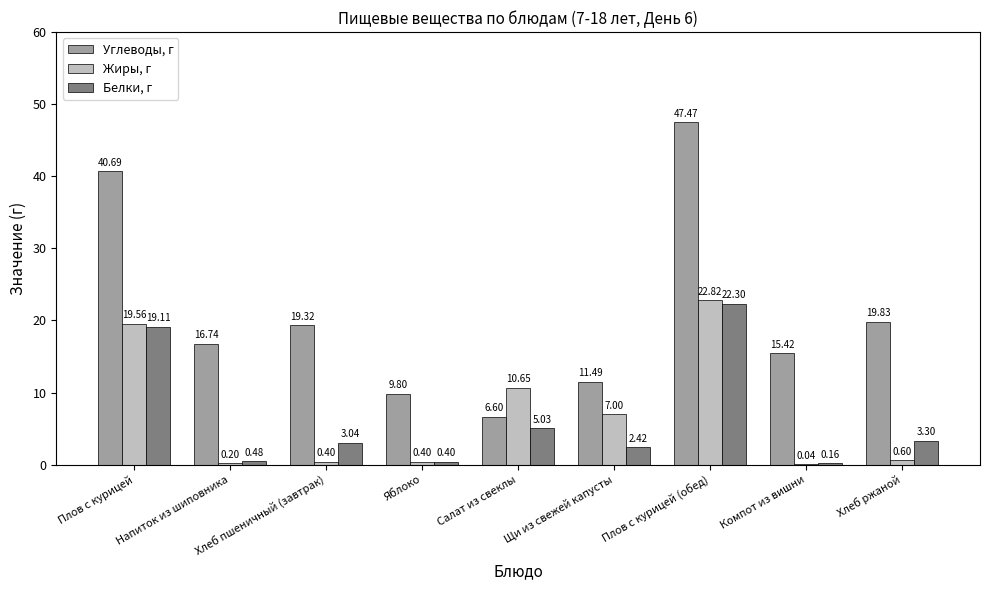

What is the sum of all Белки, г values?

56.2